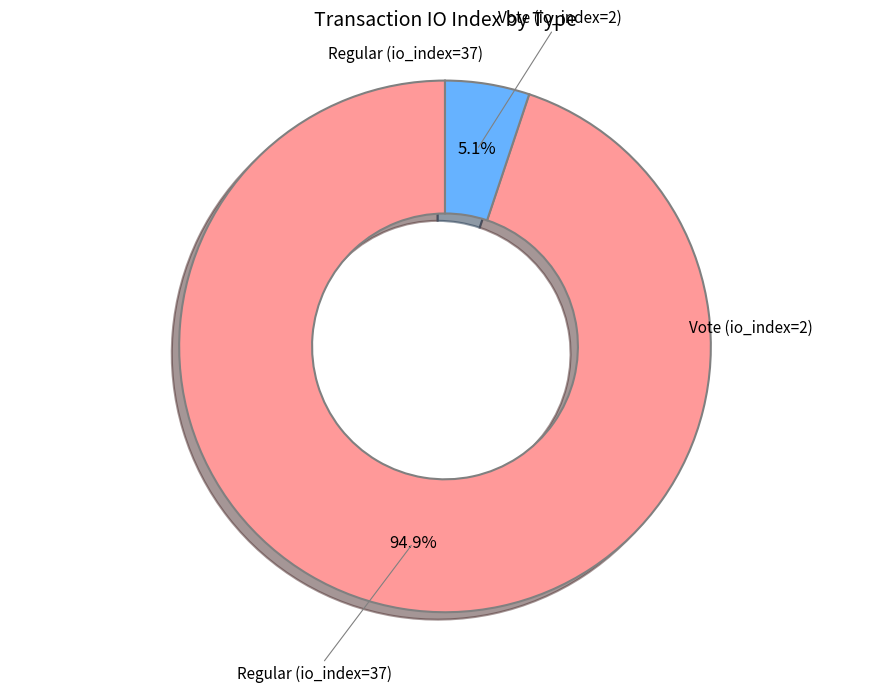

Which category has the smallest portion of the pie?

Vote (io_index=2)